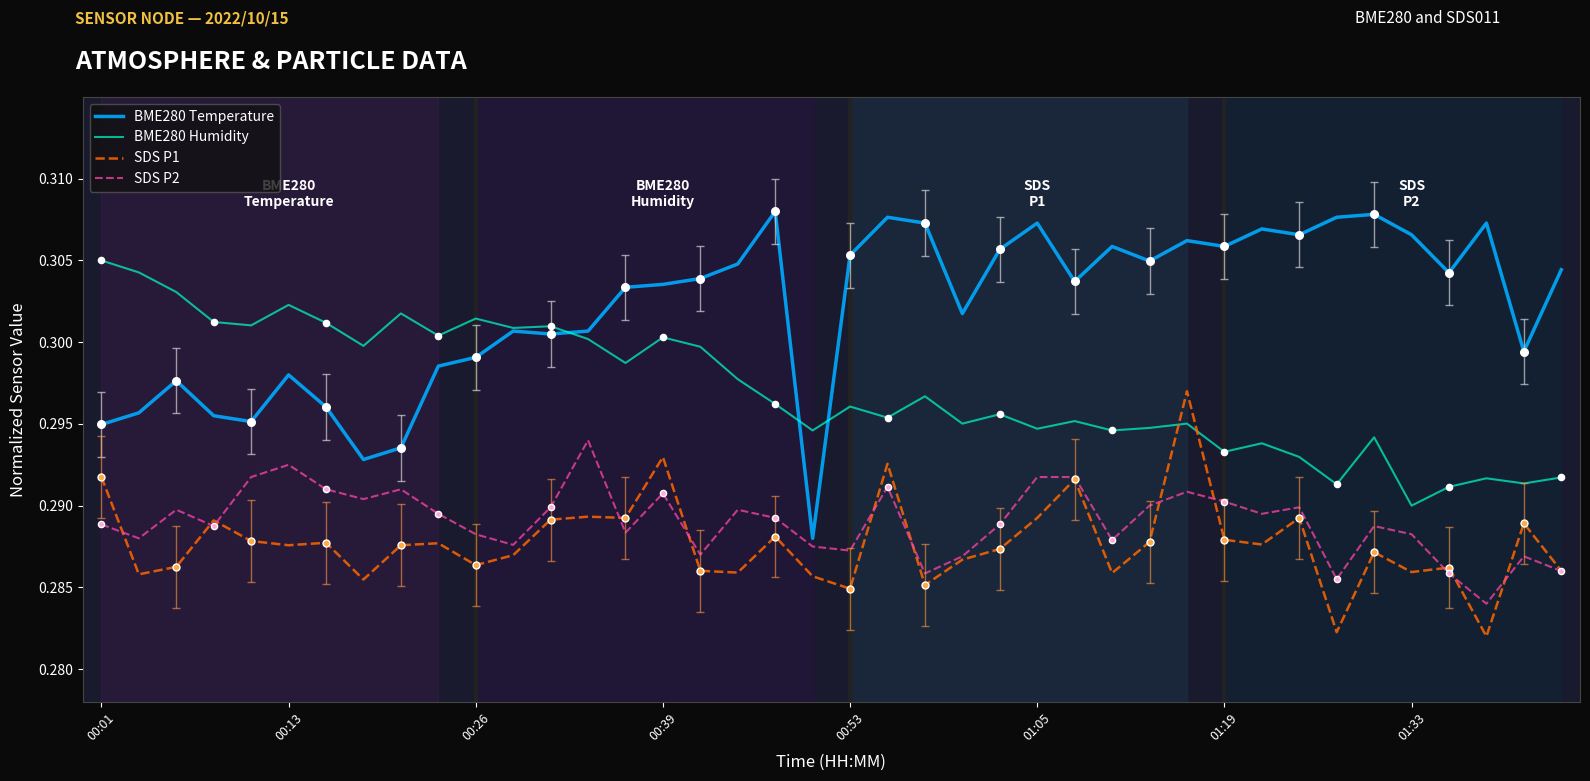

What are all the series names shown in the legend?

BME280 Temperature, BME280 Humidity, SDS P1, SDS P2